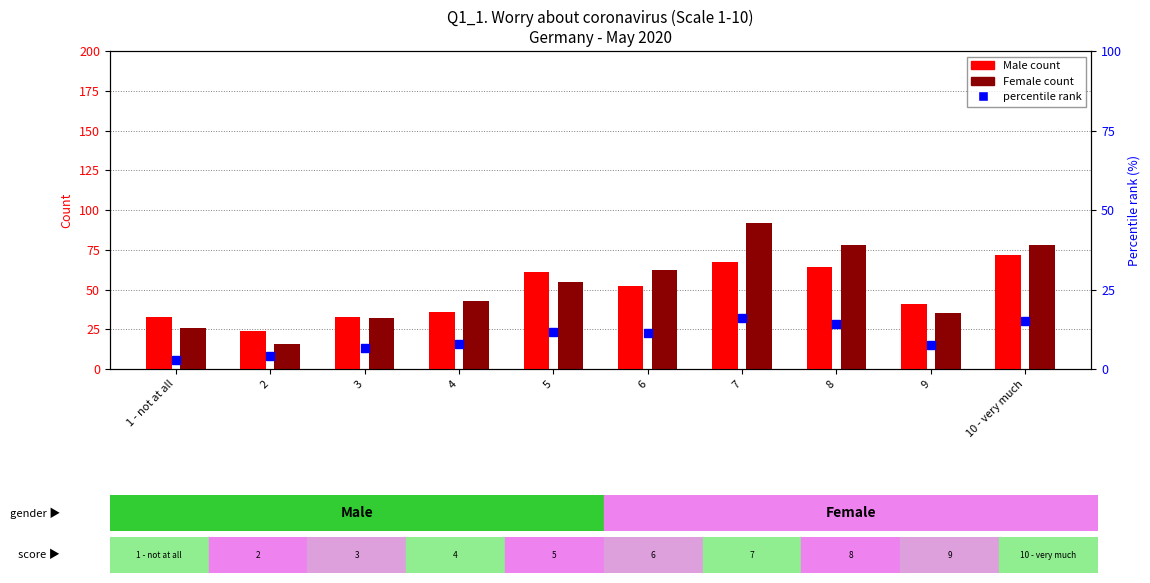

Which series has the widest spread of Y values?

Female